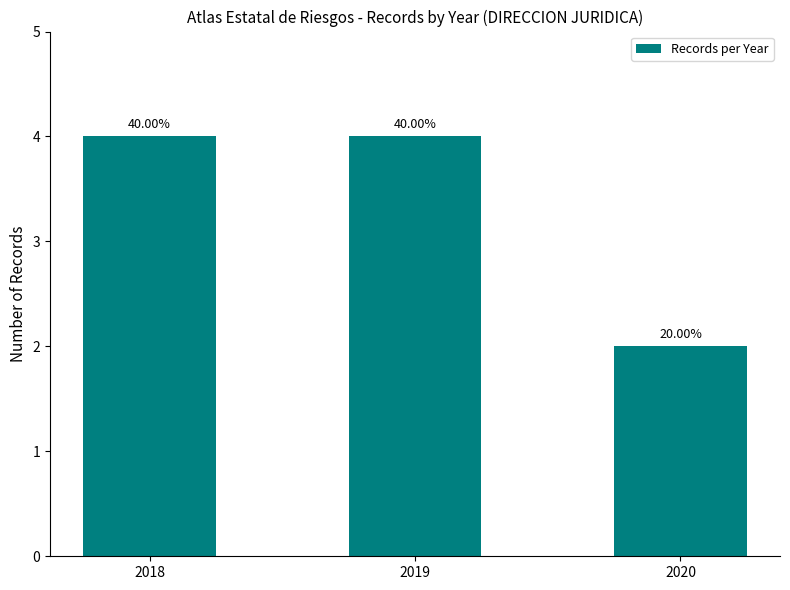

Reading left to right, list all the values displayed in this chart.

2018=4	2019=4	2020=2